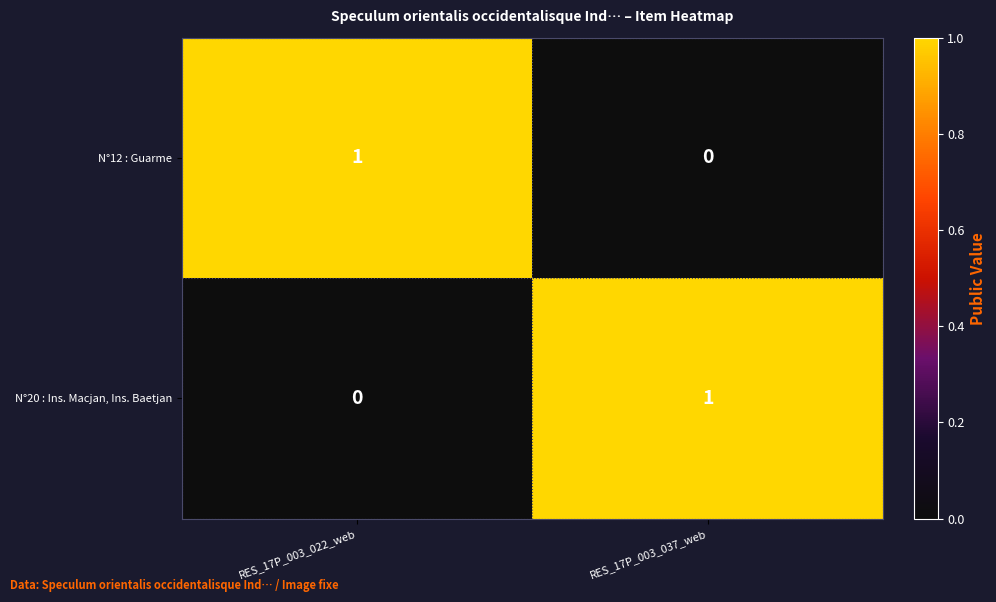

At which label is N°12 : Guarme closest to 0?

RES_17P_003_037_web